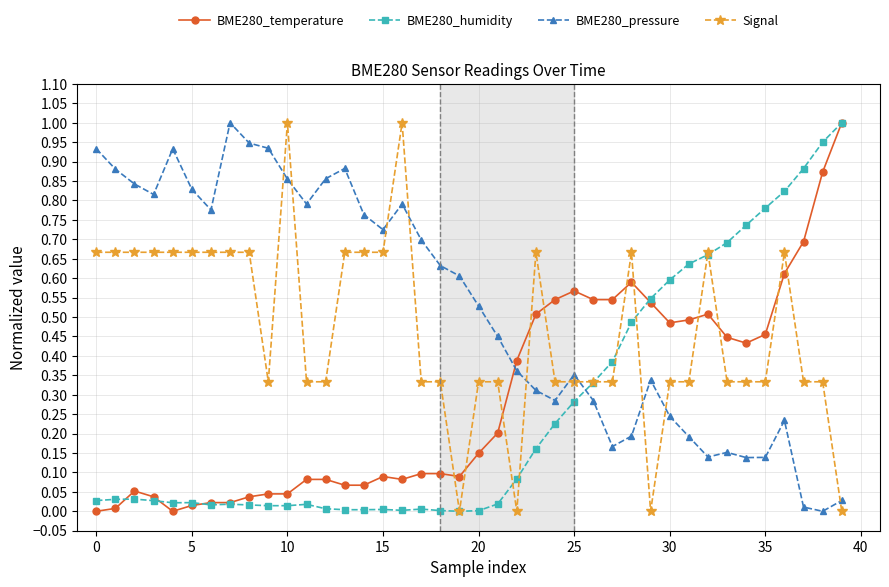

True or false: BME280_humidity has more than 2 points higher than both neighbors.

True